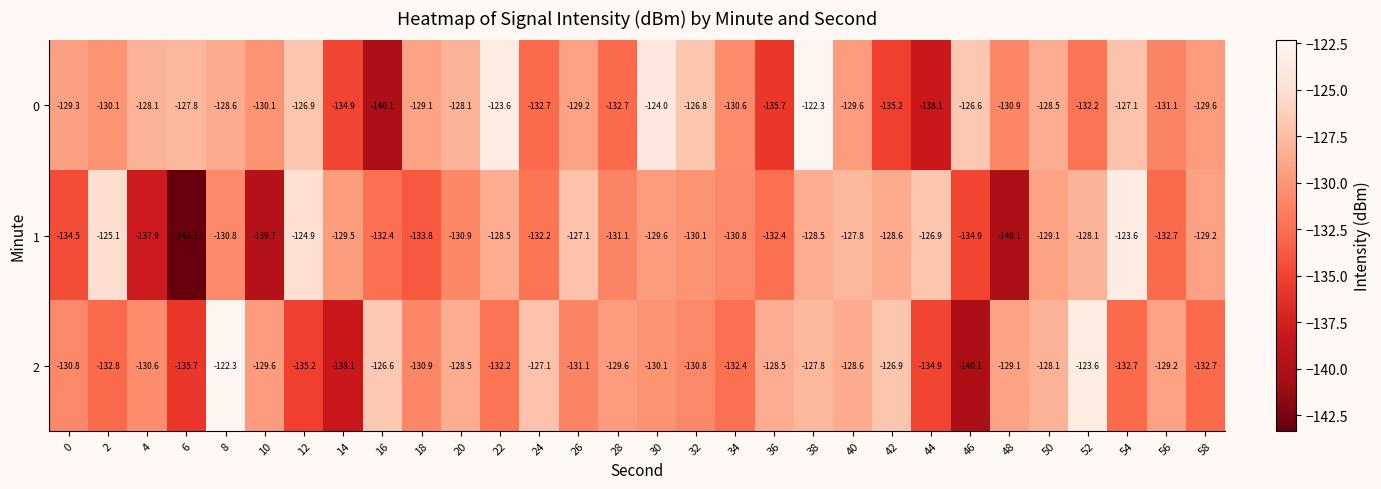

List the series in order of their overall mean, lowest first.

1, 2, 0